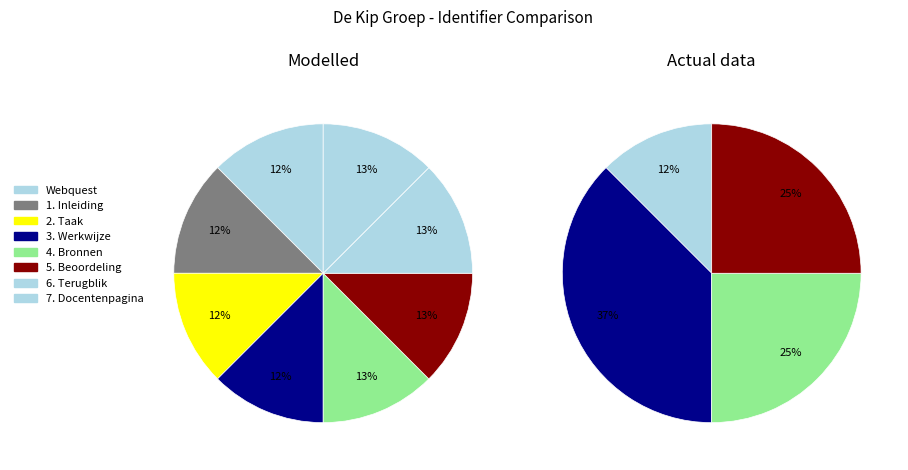

Rank the categories by value from lowest to highest.

Webquest, 1. Inleiding, 2. Taak, 3. Werkwijze, 4. Bronnen, 5. Beoordeling, 6. Terugblik, 7. Docentenpagina